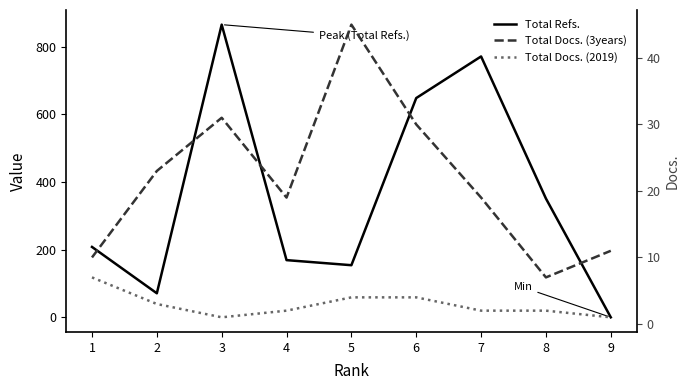

Where do Total Docs. (3years) and Total Refs. first cross each other?

8 and 9